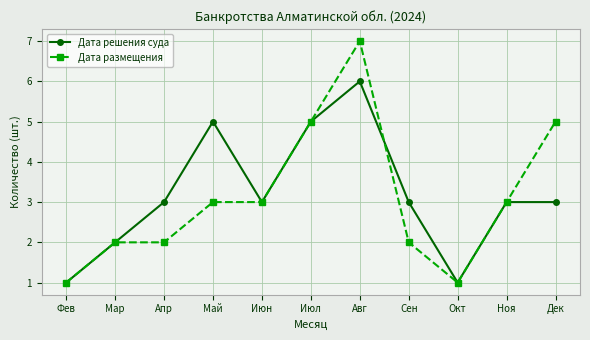

At which label does Дата решения суда reach its peak?

Авг